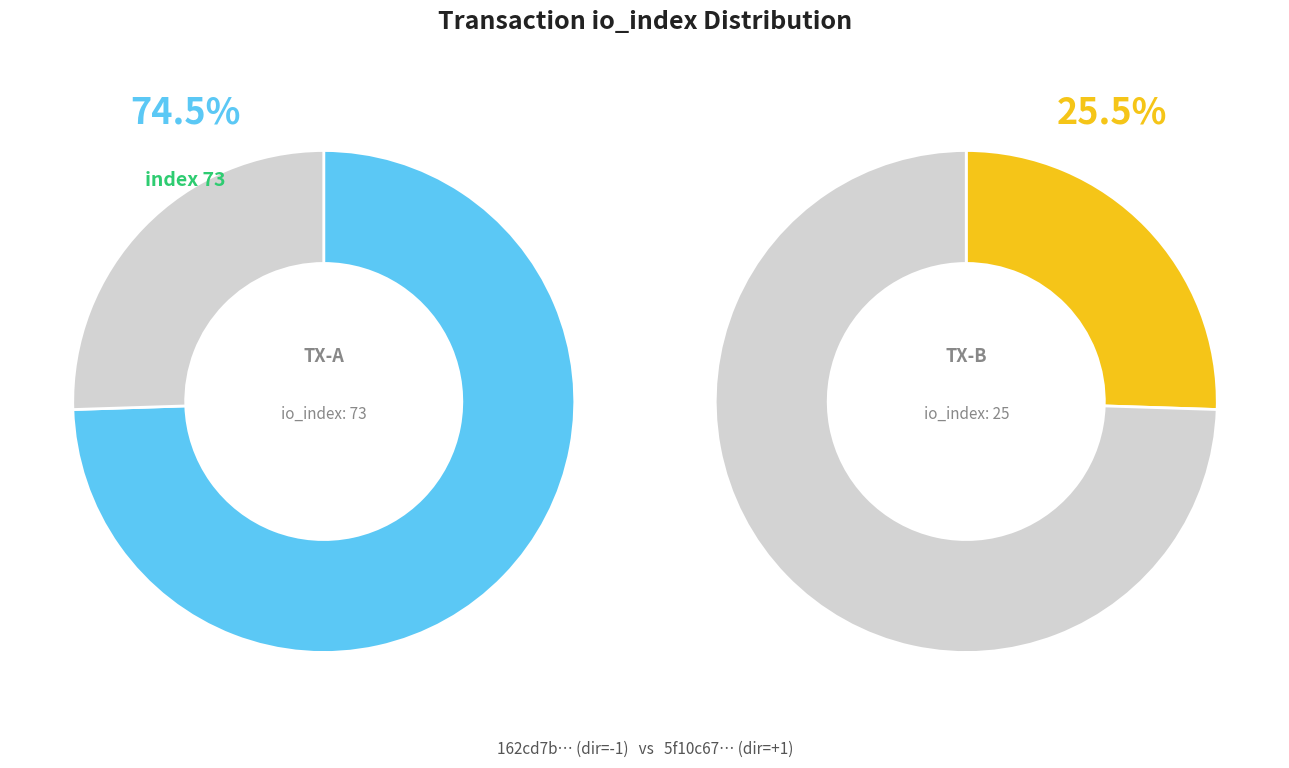

Is the sum of values and 1 greater than half?

Yes